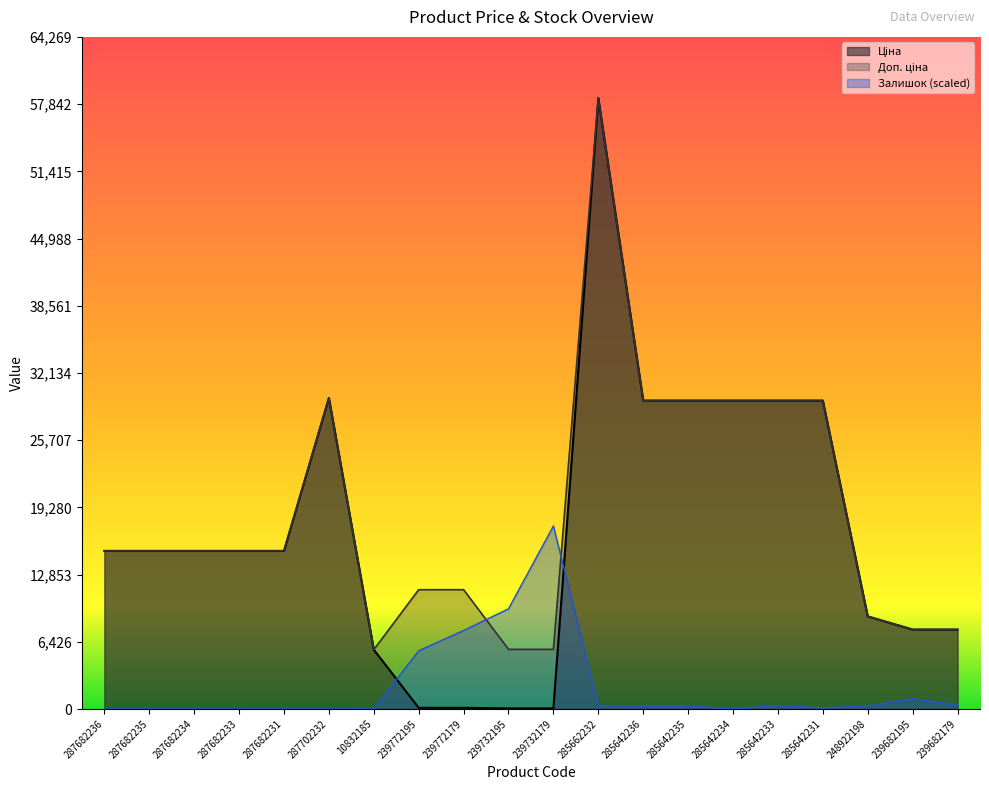

True or false: Залишок and Ціна cross at least once.

True